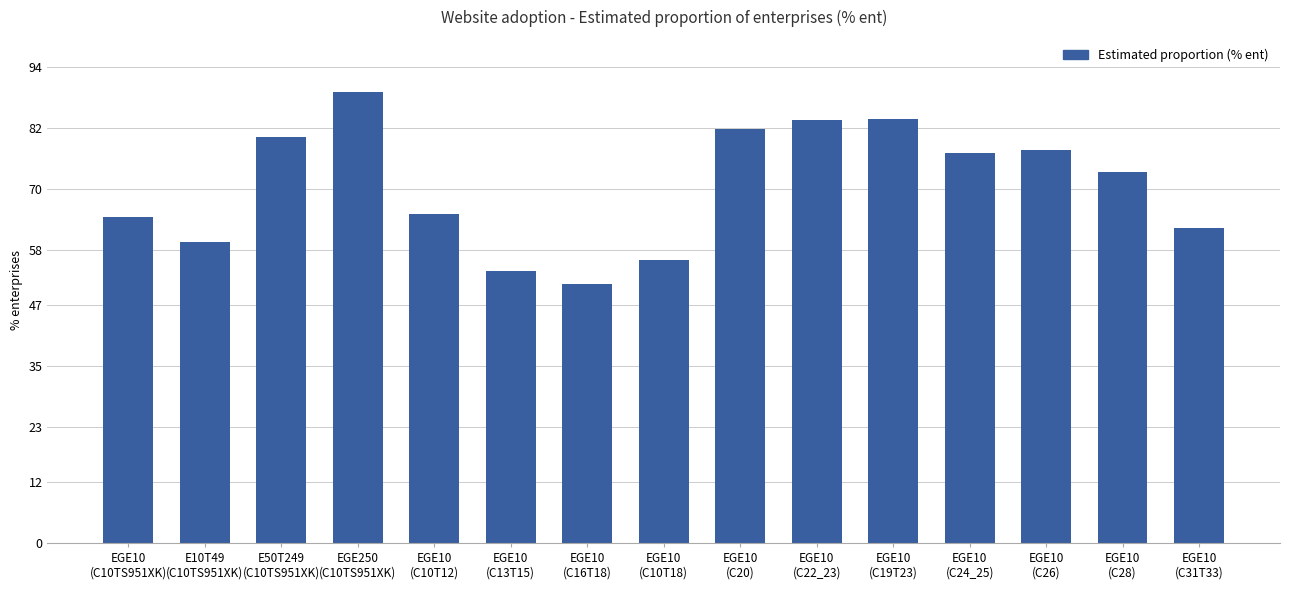

What is the label of the 12th bar from the right?

EGE250
(C10TS951XK)